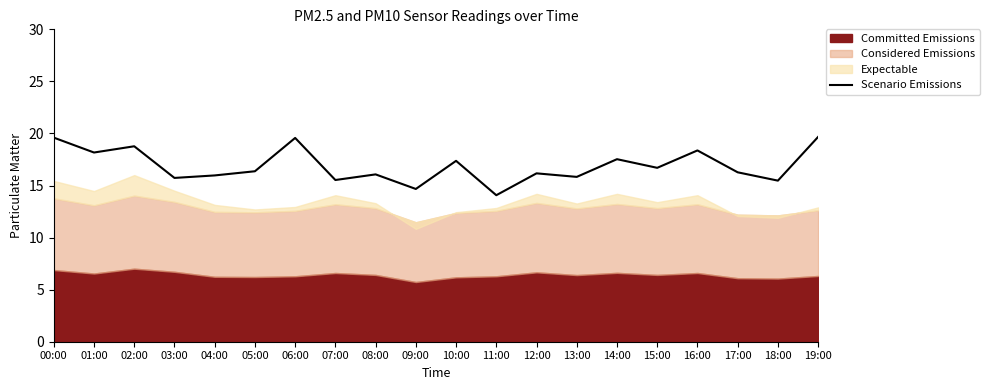

True or false: the data has more than 1 interior local peaks.

True